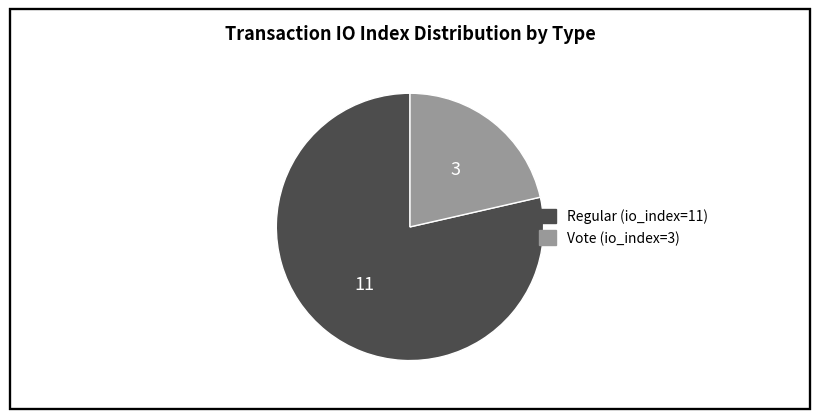

Count the number of slices in the pie.

2